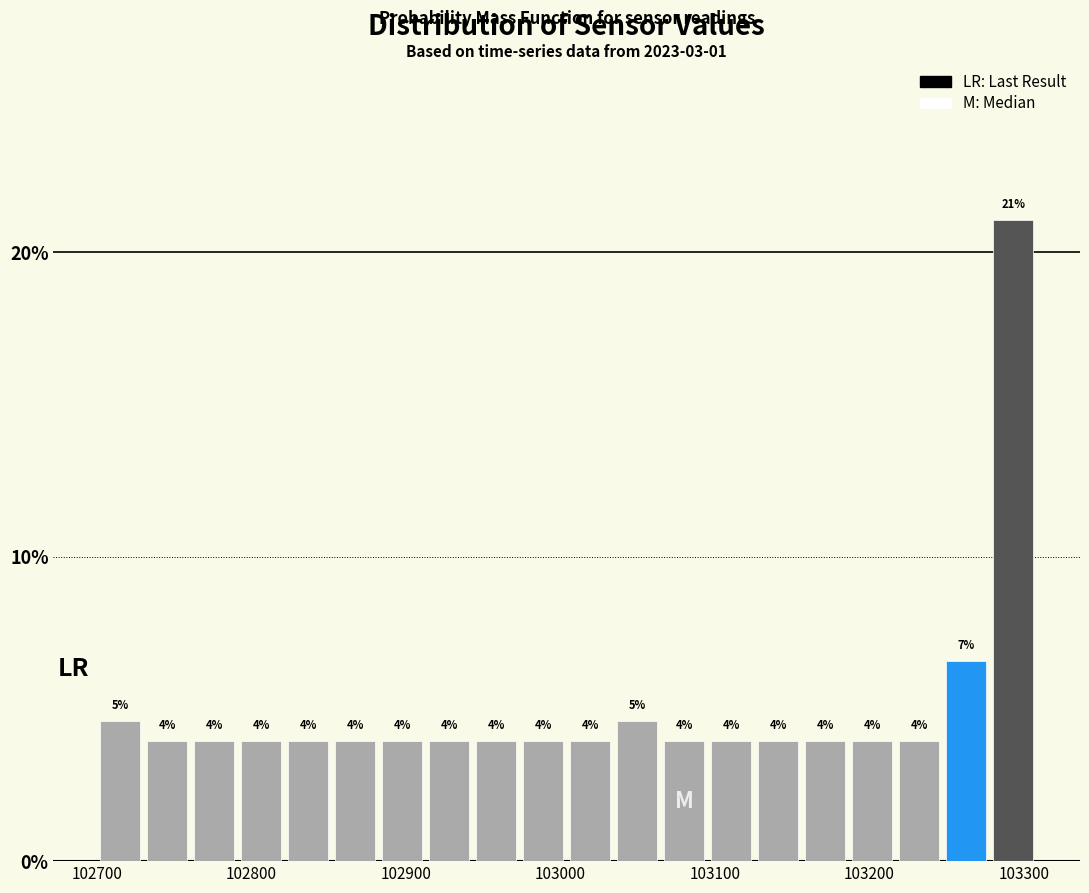

Around what value on the x-axis is the tallest bar? Give the approximate position of its centre, as read against the axis.

103290